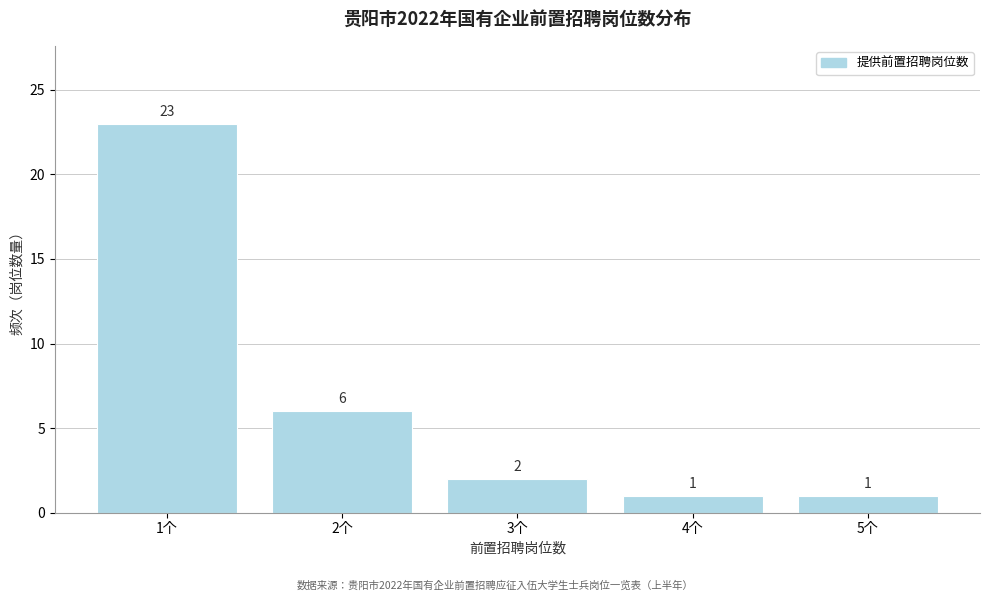

Reading left to right, list every bar in this chart as the range it spans on the x-axis followed by its height.

0.5 to 1.5: 23
1.5 to 2.5: 6
2.5 to 3.5: 2
3.5 to 4.5: 1
4.5 to 5.5: 1